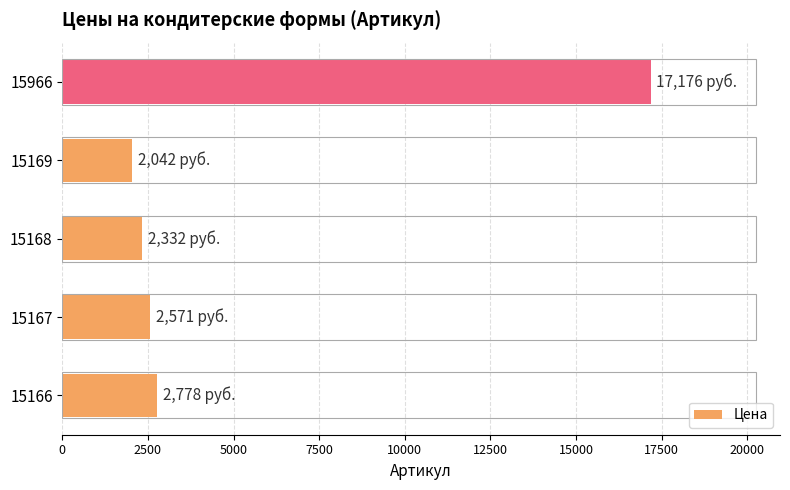

Rank the categories by value from highest to lowest.

15966, 15166, 15167, 15168, 15169